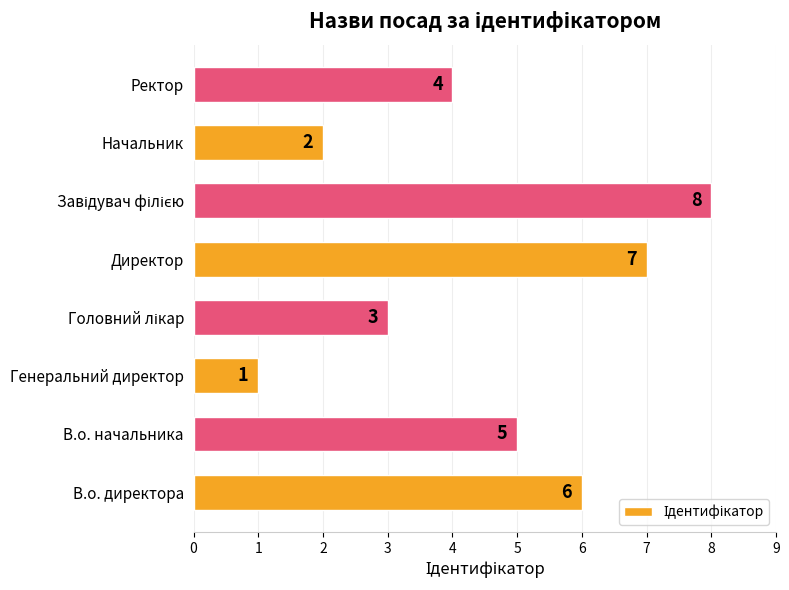

Between В.о. начальника and Начальник, which is larger?

В.о. начальника